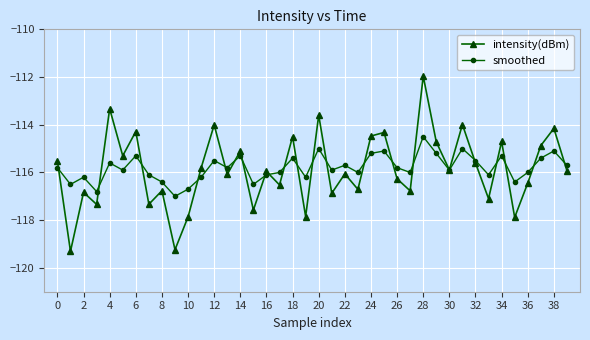

What is the value of the intensity(dBm) point at the 4th from the left?

-117.3